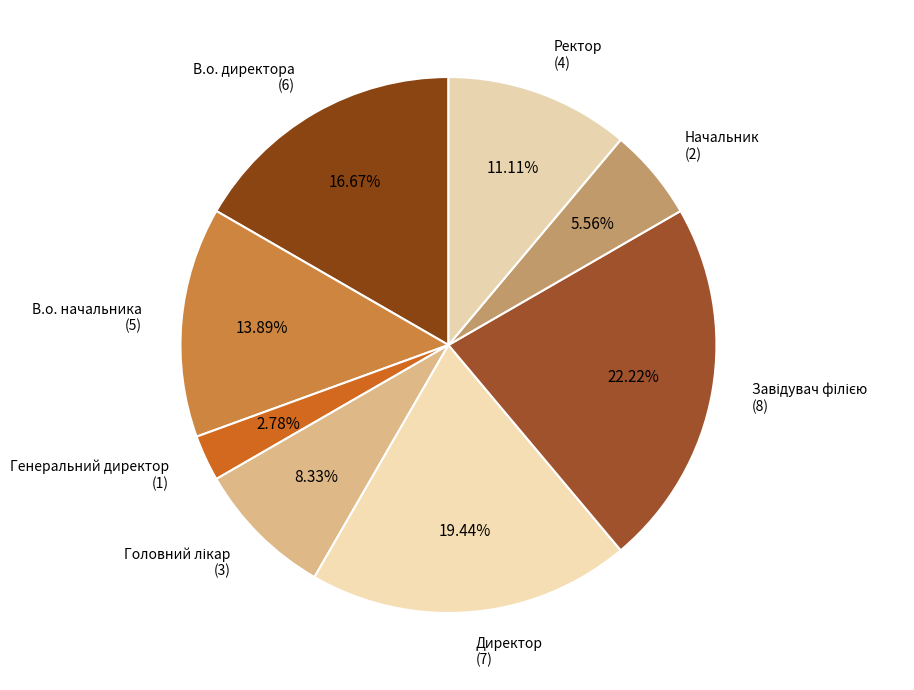

What is the ratio of the value at Директор to the value at В.о. директора?

1.2